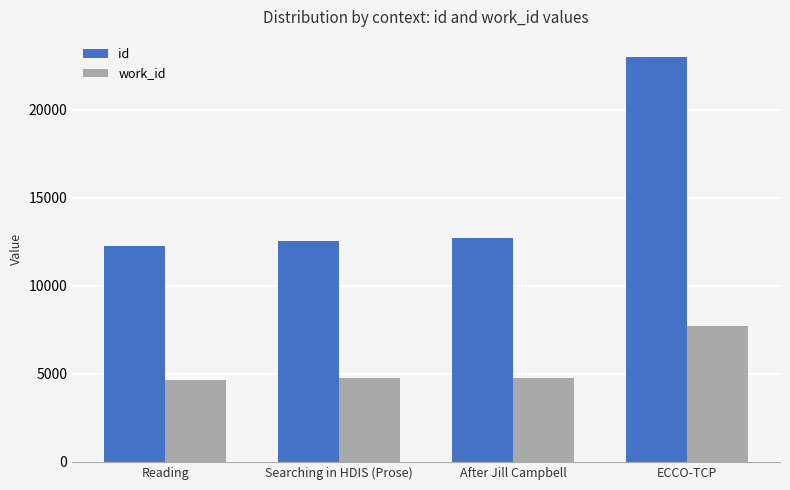

List the series in order of their peak value, highest first.

id, work_id